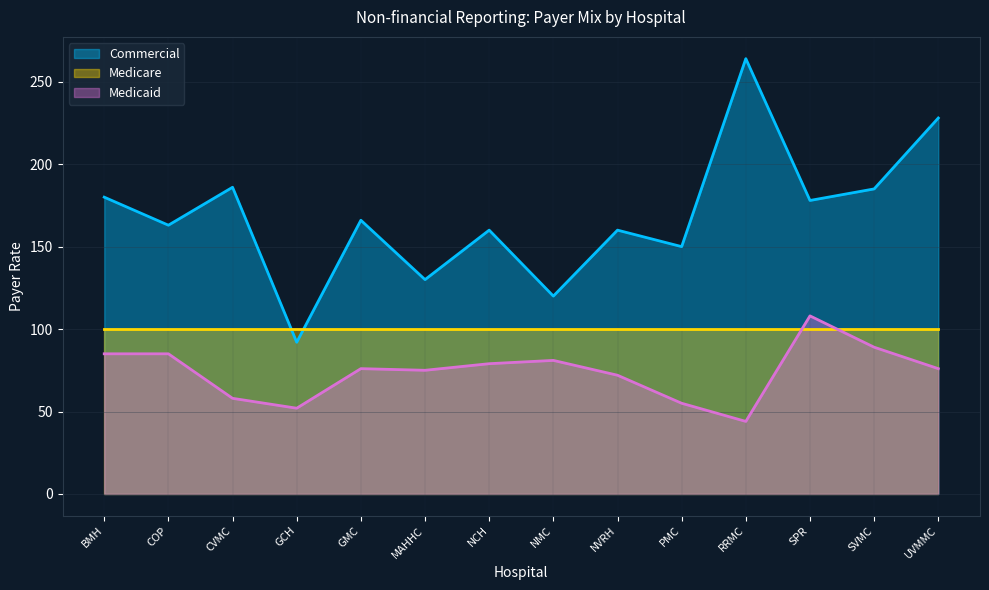

What is the maximum value for Commercial?

264